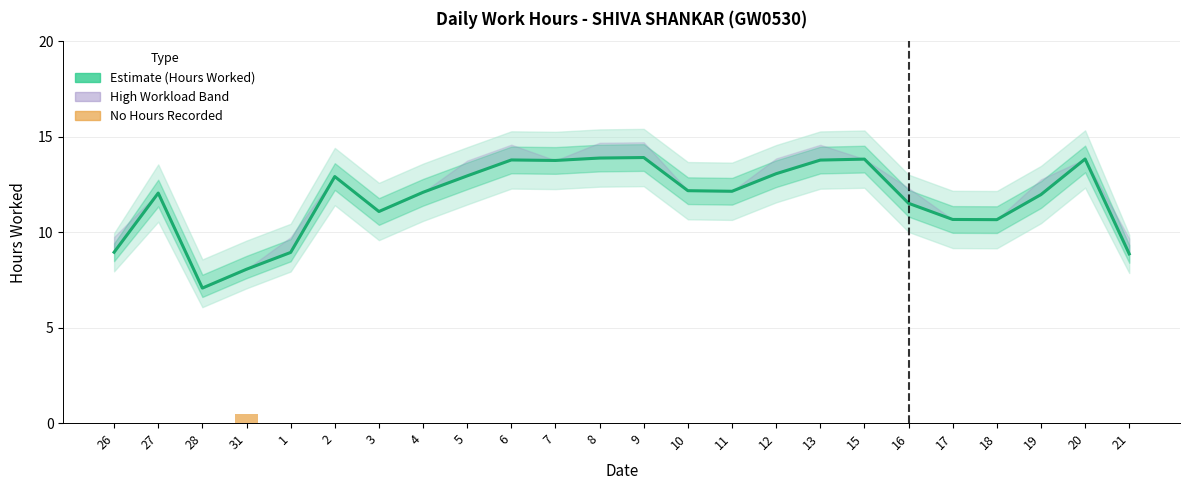

Where is the data nearest to the value 10?

18